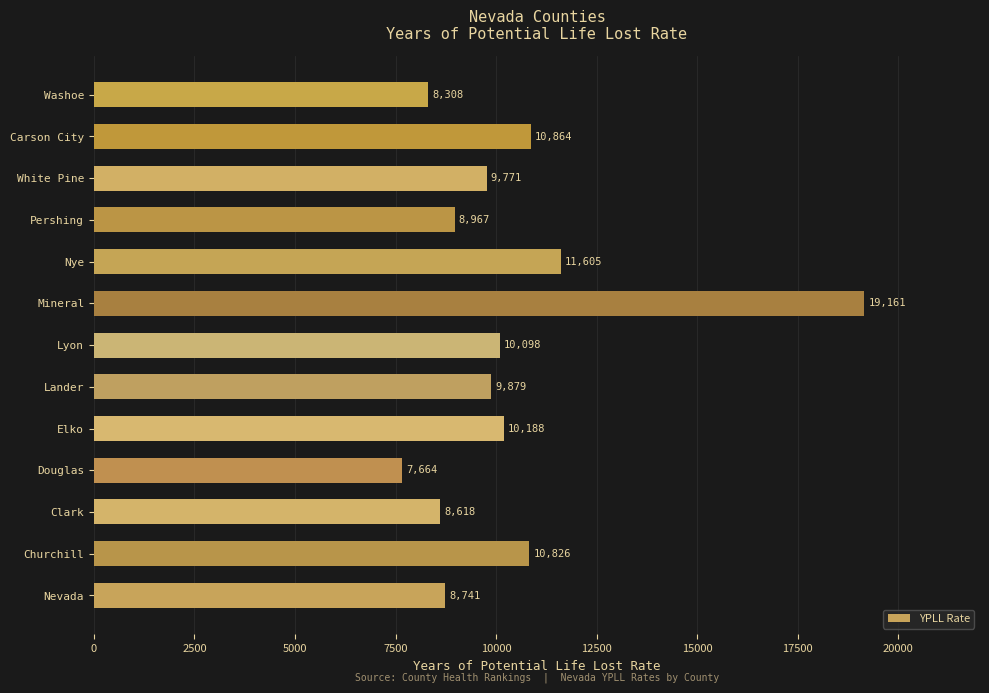

At which label is the value closest to 13412?

Nye